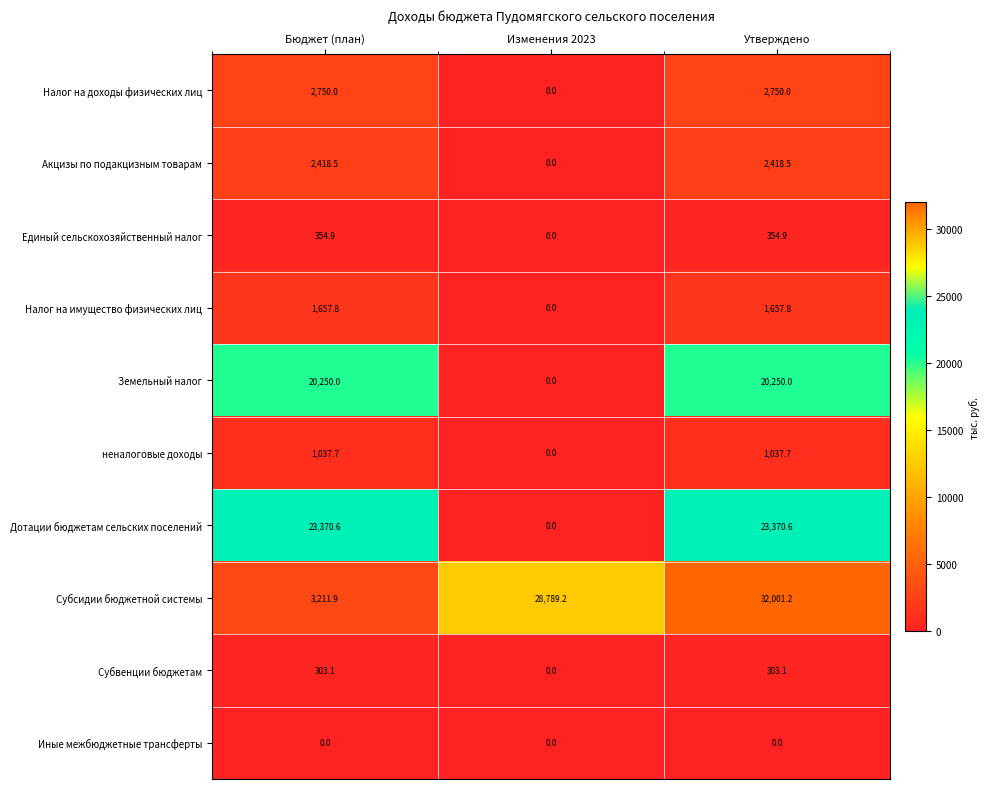

Which series changed the most between Бюджет (план) and Утверждено?

Субсидии бюджетной системы